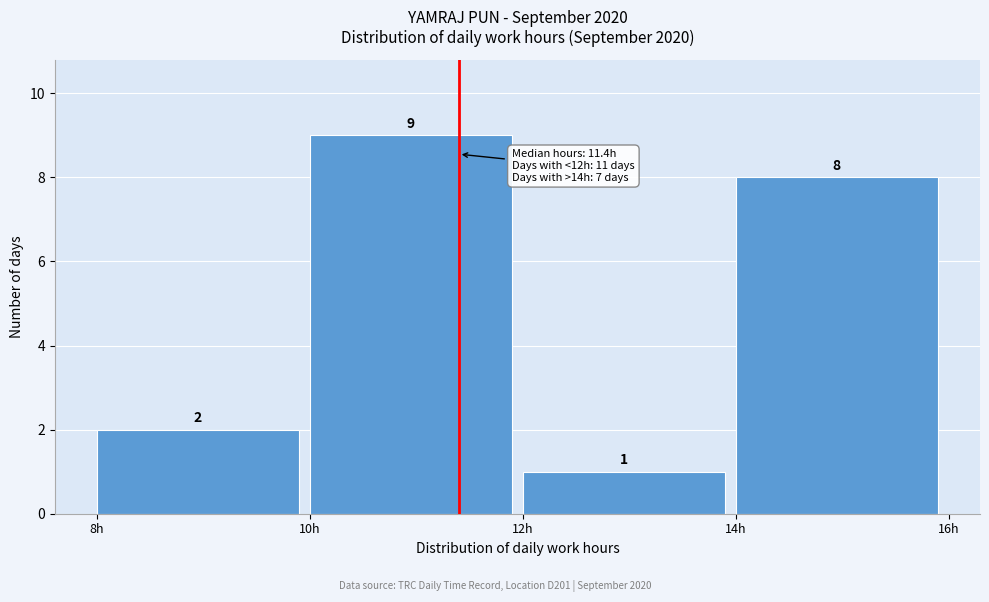

Over which range of the x-axis is the bar tallest?

10 to 12